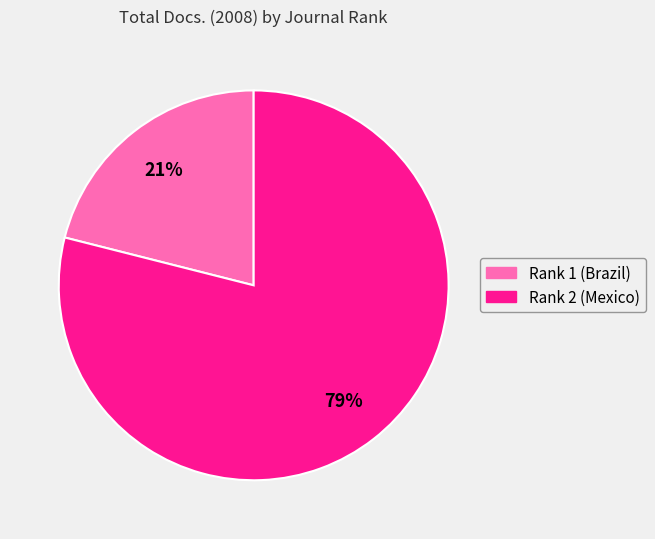

How many segments does this pie chart have?

2